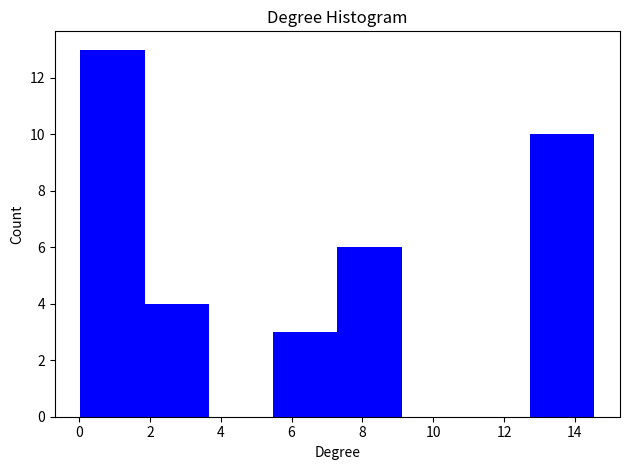

Over which range of the x-axis is the bar tallest?

0.0 to 1.8